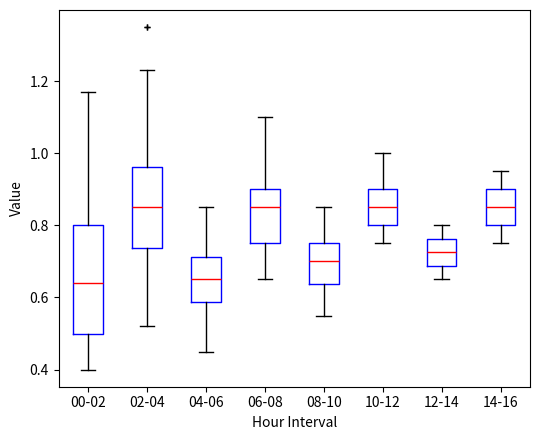

Reading left to right, read every box against the y-axis: the position of its median line, the range the box covers, and the ends of its whiskers. The values are not printed on the chart, so give them approximately, as read against the axis.

00-02: median 0.64, box 0.50 to 0.80, whiskers 0.40 to 1.18
02-04: median 0.86, box 0.74 to 0.96, whiskers 0.52 to 1.24
04-06: median 0.66, box 0.58 to 0.72, whiskers 0.46 to 0.86
06-08: median 0.86, box 0.76 to 0.90, whiskers 0.66 to 1.10
08-10: median 0.70, box 0.64 to 0.76, whiskers 0.56 to 0.86
10-12: median 0.86, box 0.80 to 0.90, whiskers 0.76 to 1.00
12-14: median 0.72, box 0.68 to 0.76, whiskers 0.66 to 0.80
14-16: median 0.86, box 0.80 to 0.90, whiskers 0.76 to 0.96